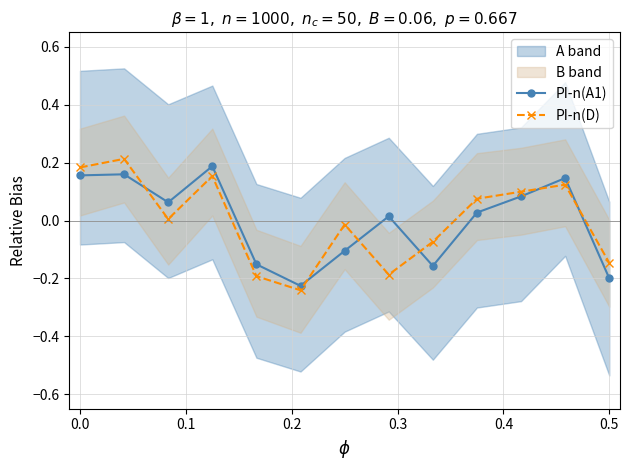

How many values in PI-n(D) are above zero?

7